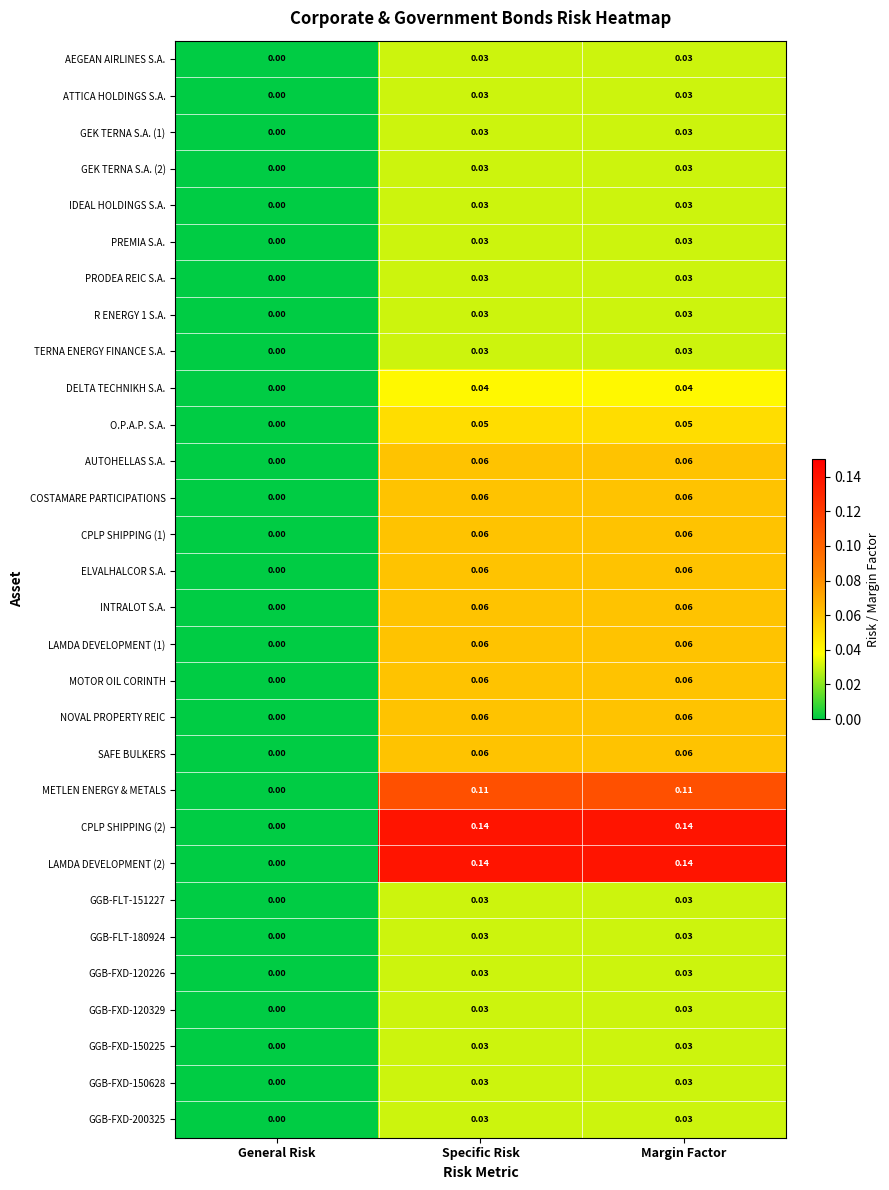

Is the value of CPLP SHIPPING (1) at Specific Risk greater than the value of LAMDA DEVELOPMENT (1) at General Risk?

Yes